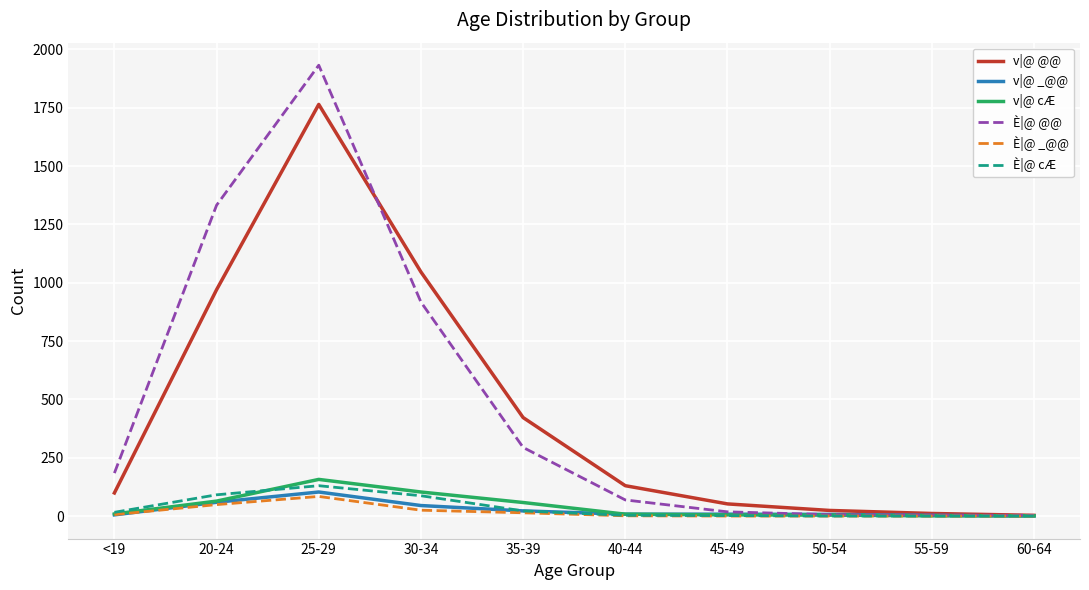

Where is È|@ @@ nearest to the value 967?

30-34